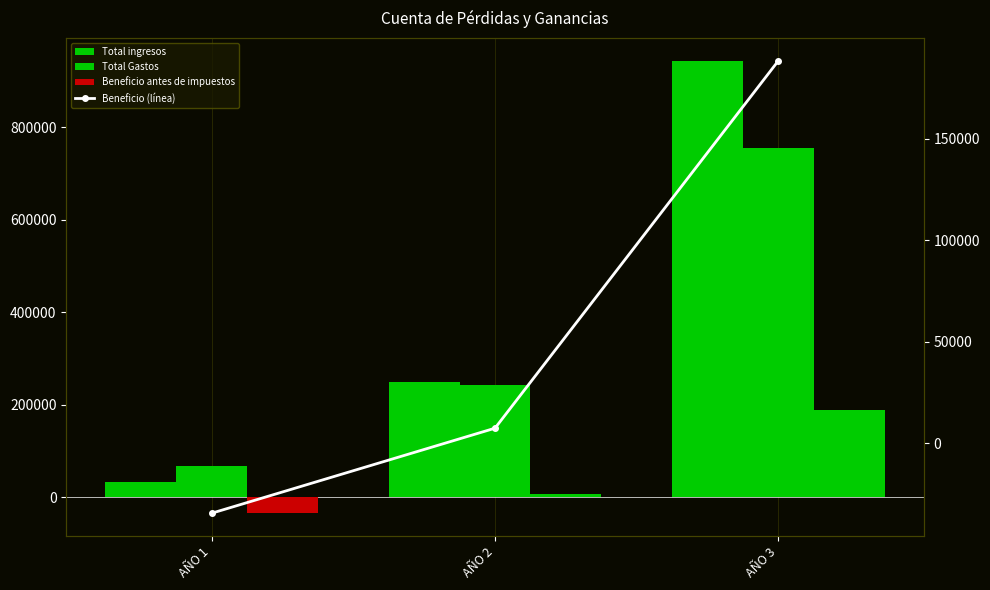

Reading left to right, what are all the values shown in this chart?

Total ingresos: AÑO 1=33036.0	AÑO 2=249723.4	AÑO 3=943811.7
Total Gastos: AÑO 1=67451.1	AÑO 2=242263.6	AÑO 3=755401.9
Beneficio antes de impuestos: AÑO 1=-34415.1	AÑO 2=7459.7	AÑO 3=188409.8
Beneficio (línea): AÑO 1=-34415.1	AÑO 2=7459.7	AÑO 3=188409.8